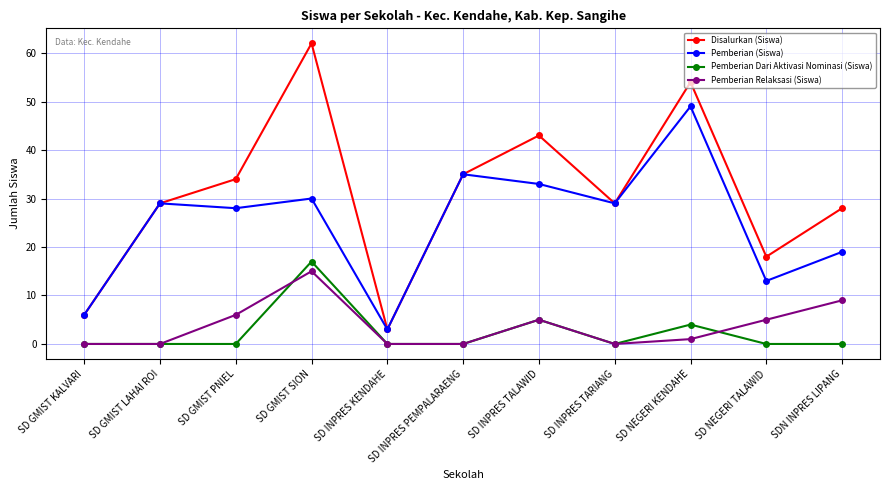

What is the total value across all series at SD GMIST PNIEL?

68